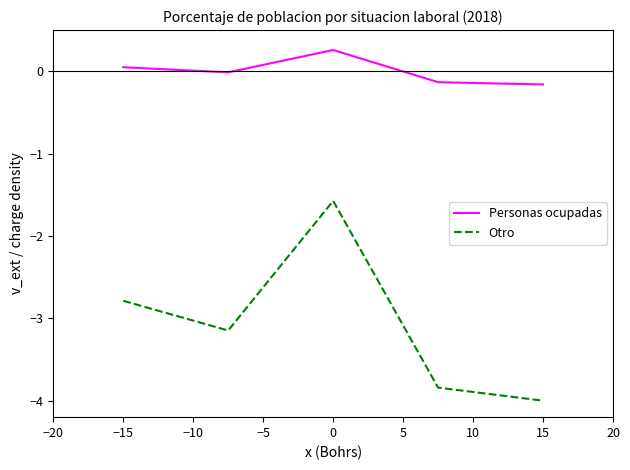

True or false: Otro and Personas ocupadas cross at least once.

False